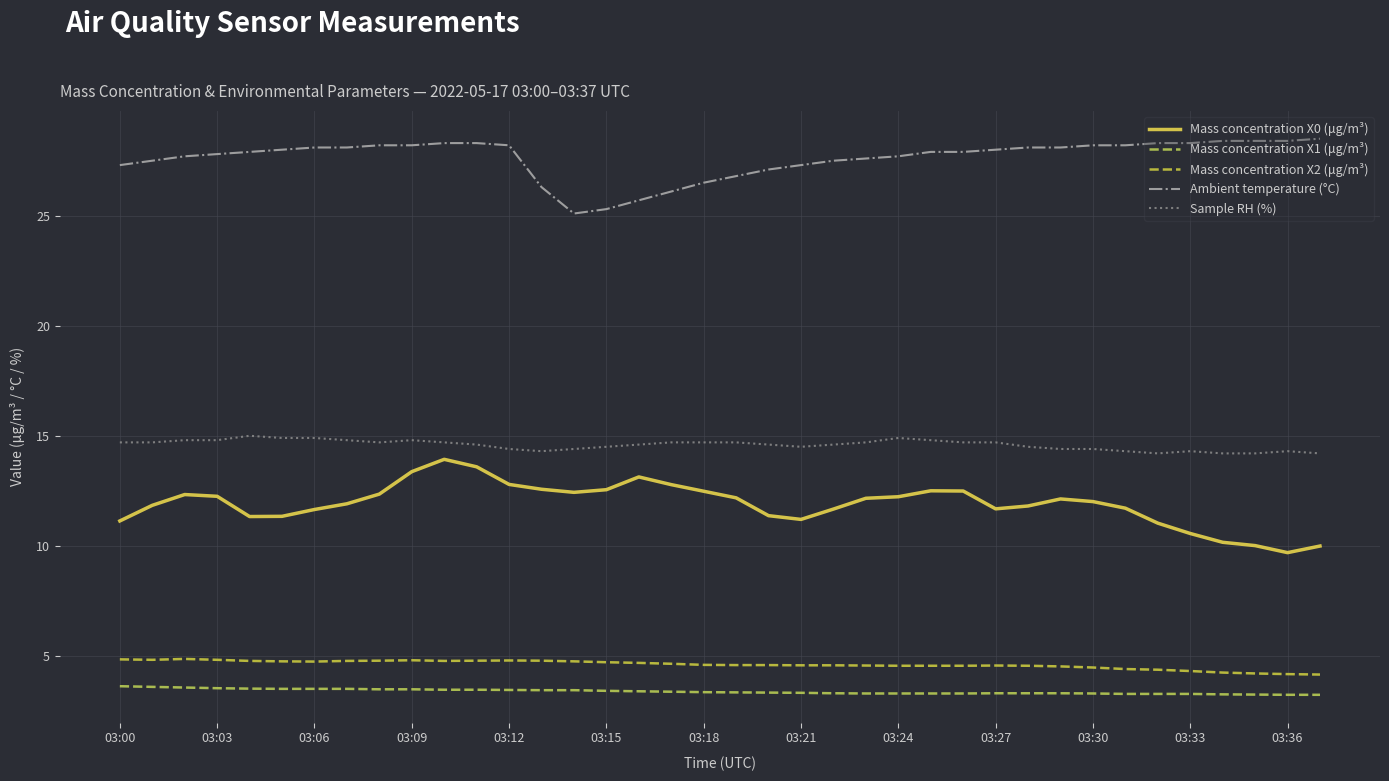

What are all the series names shown in the legend?

Mass concentration X0 (μg/m³), Mass concentration X1 (μg/m³), Mass concentration X2 (μg/m³), Ambient temperature (°C), Sample RH (%)